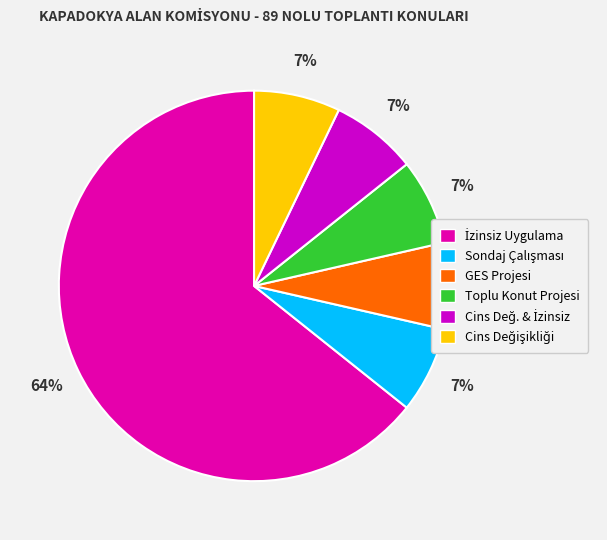

Is it true that GES Projesi is 14% of the pie?

False